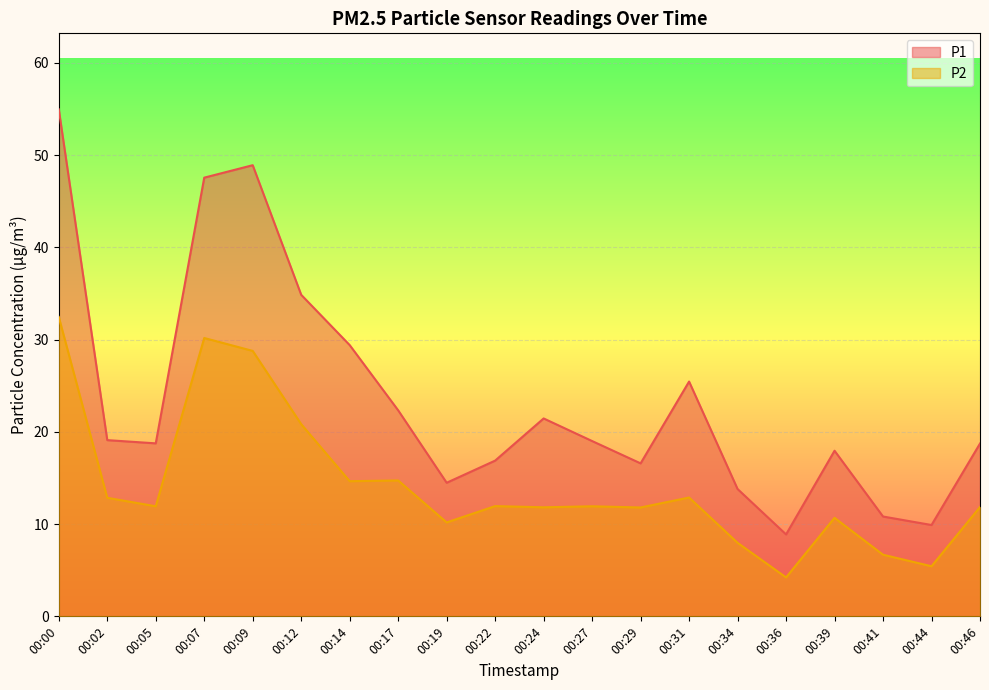

What are all the series names shown in the legend?

P1, P2